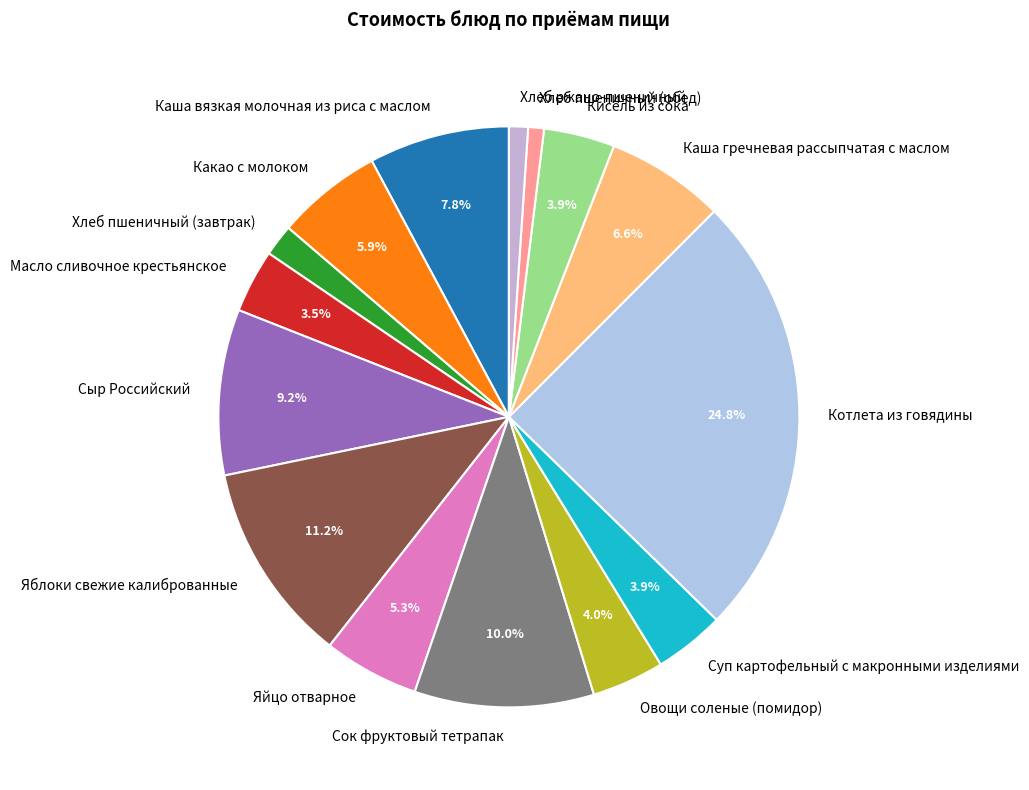

Between Каша гречневая рассыпчатая с маслом and Сыр Российский, which is larger?

Сыр Российский